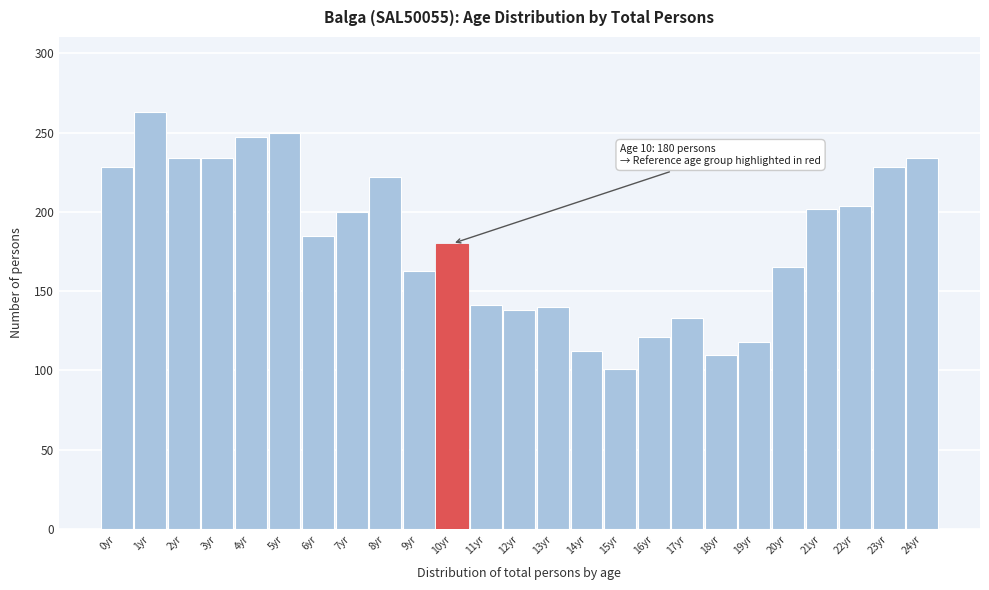

Read the value at 3yr.

234